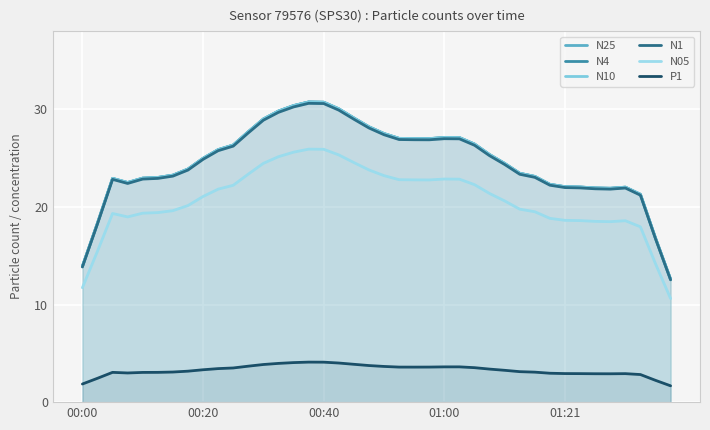

What is the value of the N05 point at the 20th from the left?

23.8